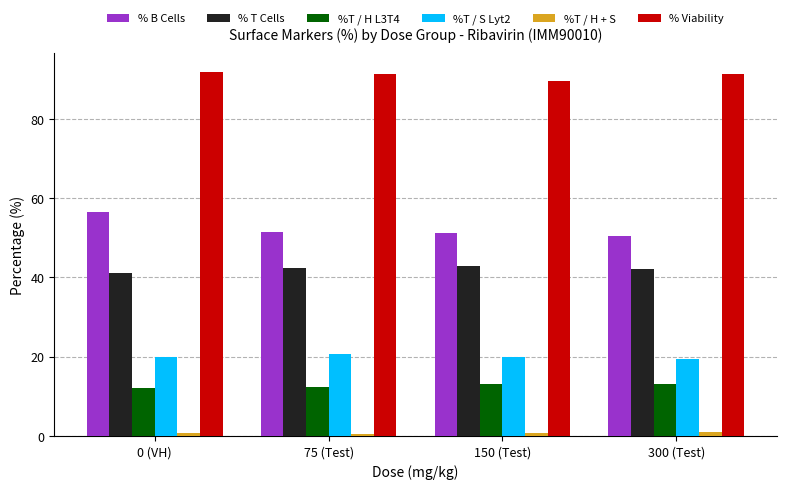

What are all the series names shown in the legend?

% B Cells, % T Cells, %T / H L3T4, %T / S Lyt2, %T / H + S, % Viability